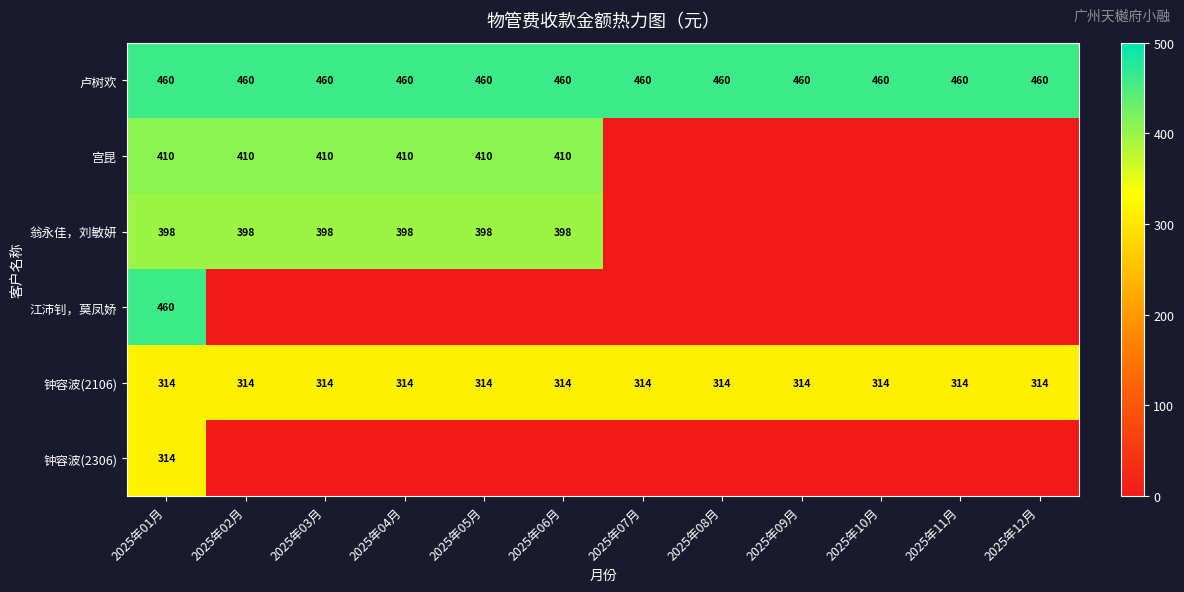

What is the sum of the 钟容波(2106) values at 2025年11月 and 2025年06月?

628